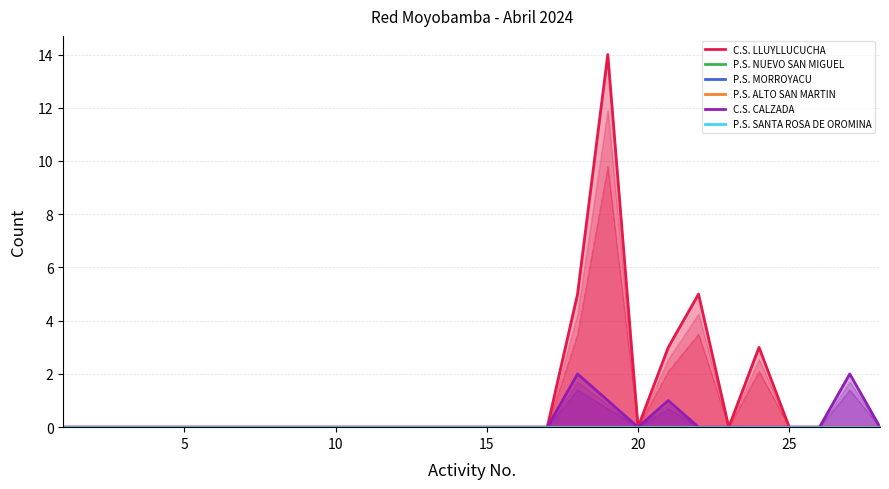

True or false: C.S. CALZADA and P.S. NUEVO SAN MIGUEL intersect in this chart.

False